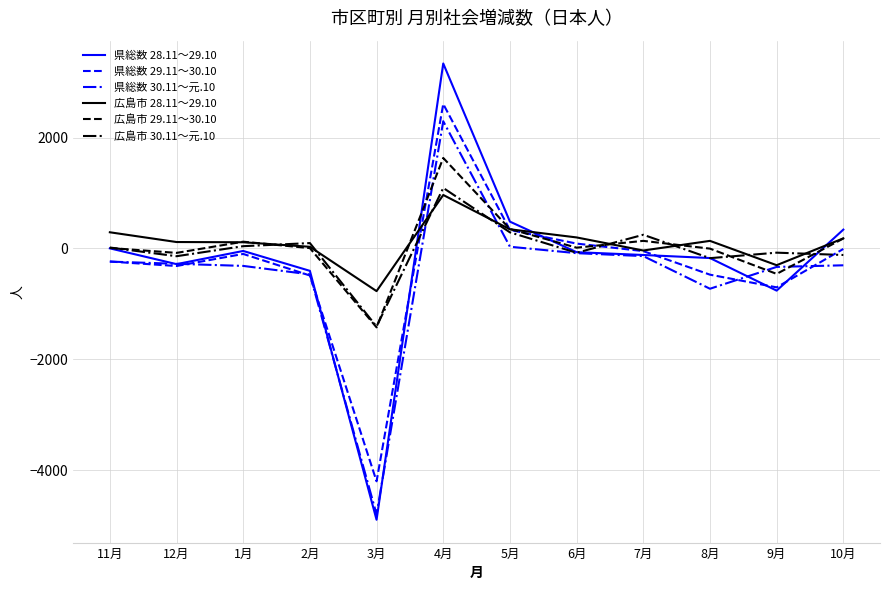

Is it true that 県総数 30.11～元.10 equals -317 at 1月?

True